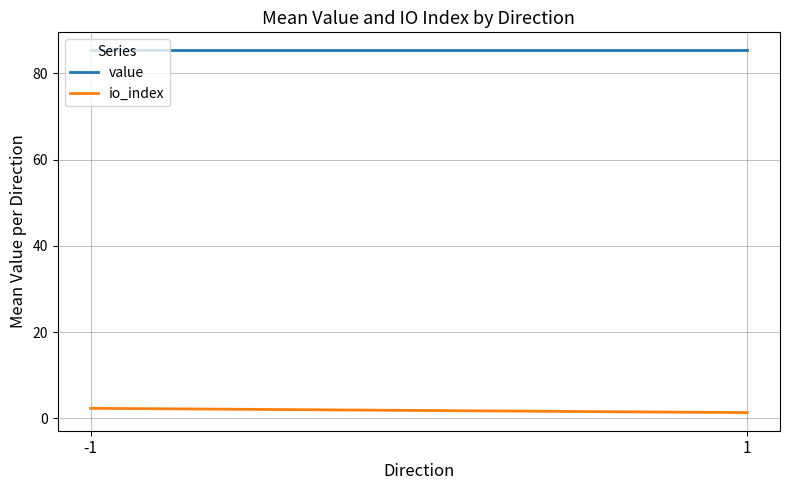

What is the difference between the maximum and minimum values in the io_index series?

1.0